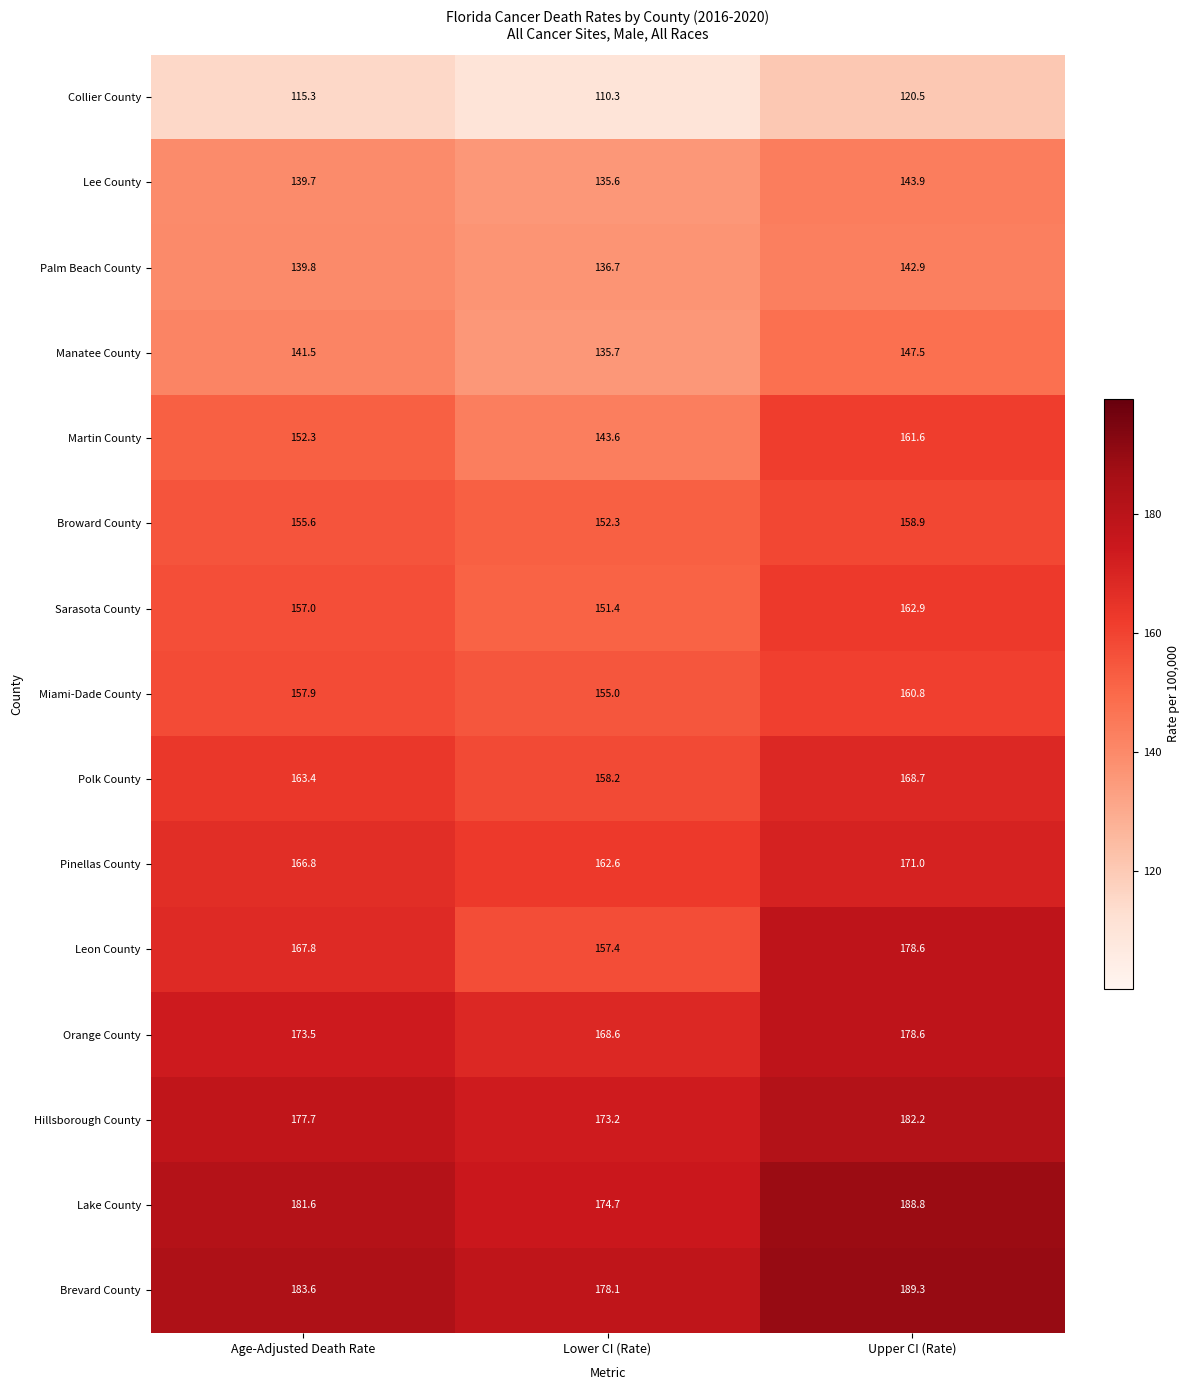

At Age-Adjusted Death Rate, list the series in order from smallest to largest.

Collier County, Lee County, Palm Beach County, Manatee County, Martin County, Broward County, Sarasota County, Miami-Dade County, Polk County, Pinellas County, Leon County, Orange County, Hillsborough County, Lake County, Brevard County